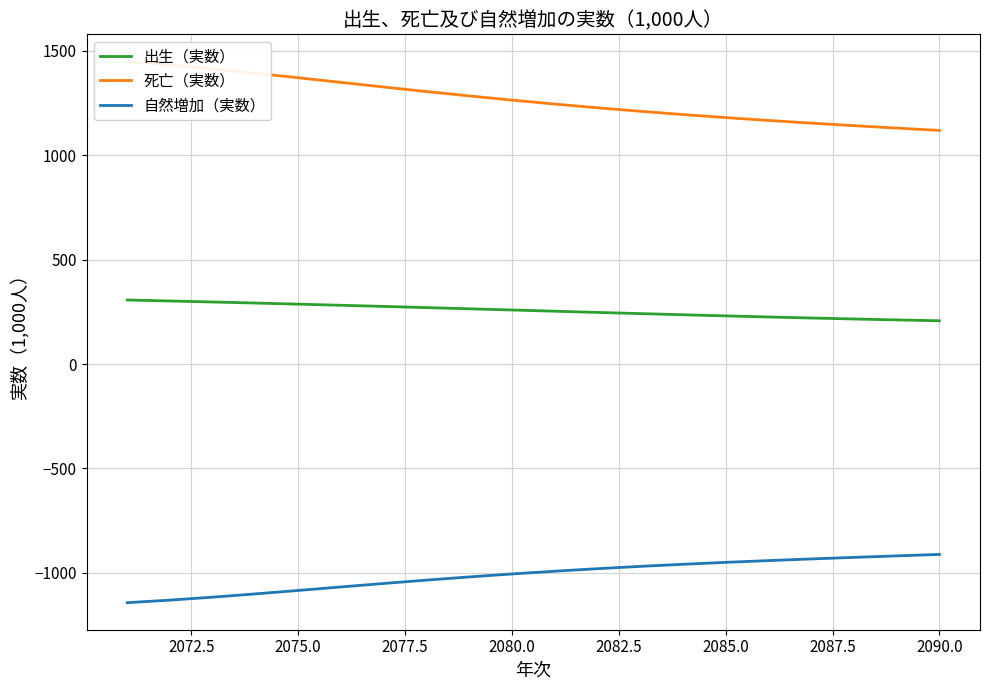

What is the minimum value for 出生（実数）?

207.4